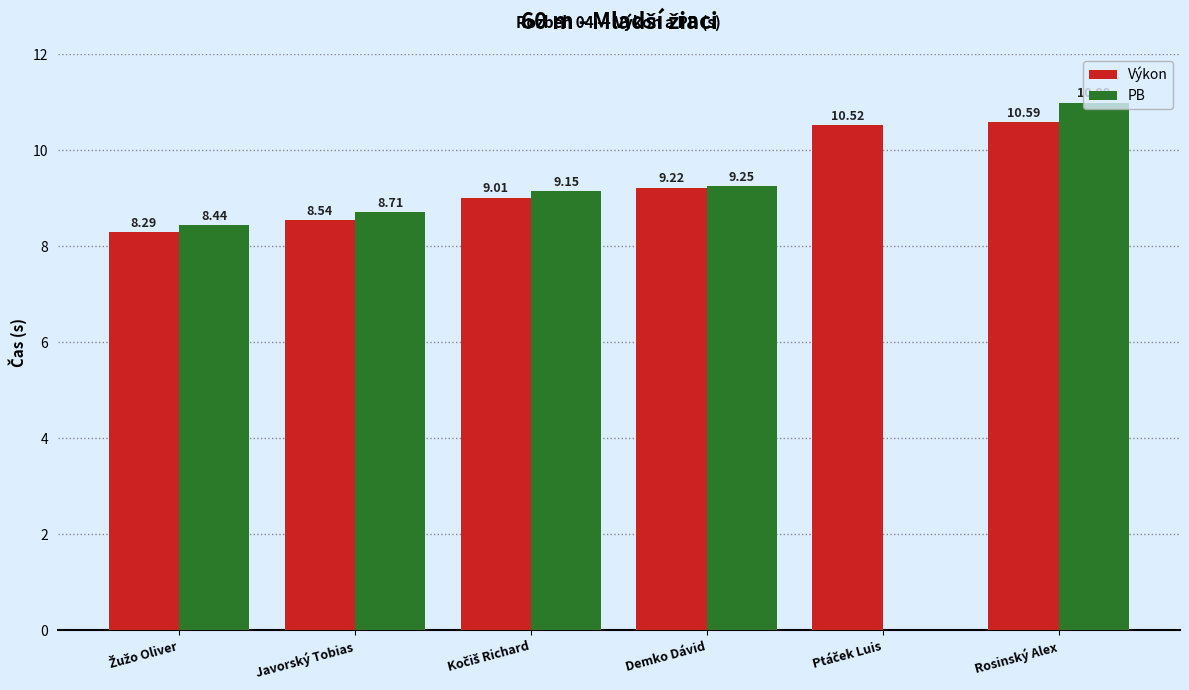

At which label does PB reach its peak?

Rosinský Alex